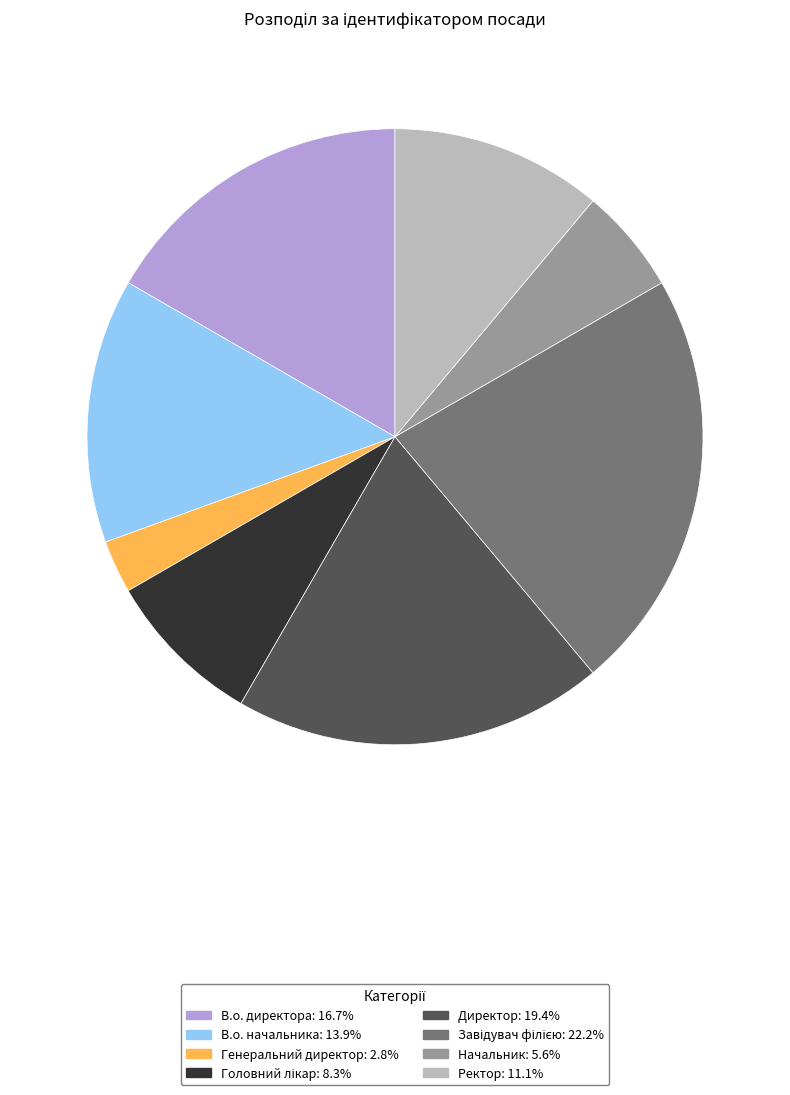

Do Директор and В.о. директора together represent more than half of the pie?

No